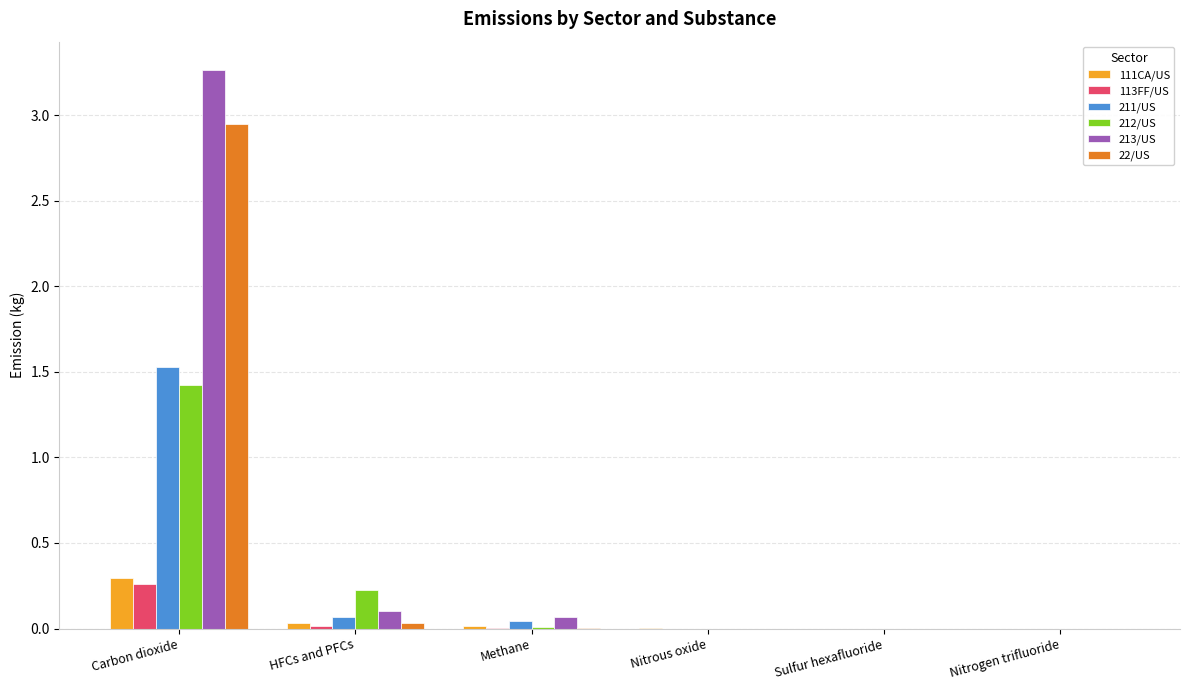

True or false: 213/US has a value of 0.1 at HFCs and PFCs.

True